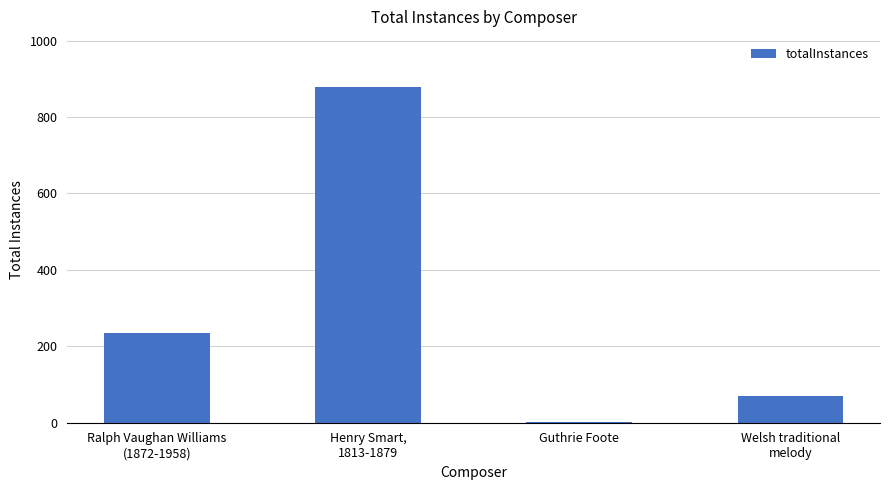

Which category has the highest value across all series?

Henry Smart,
1813-1879